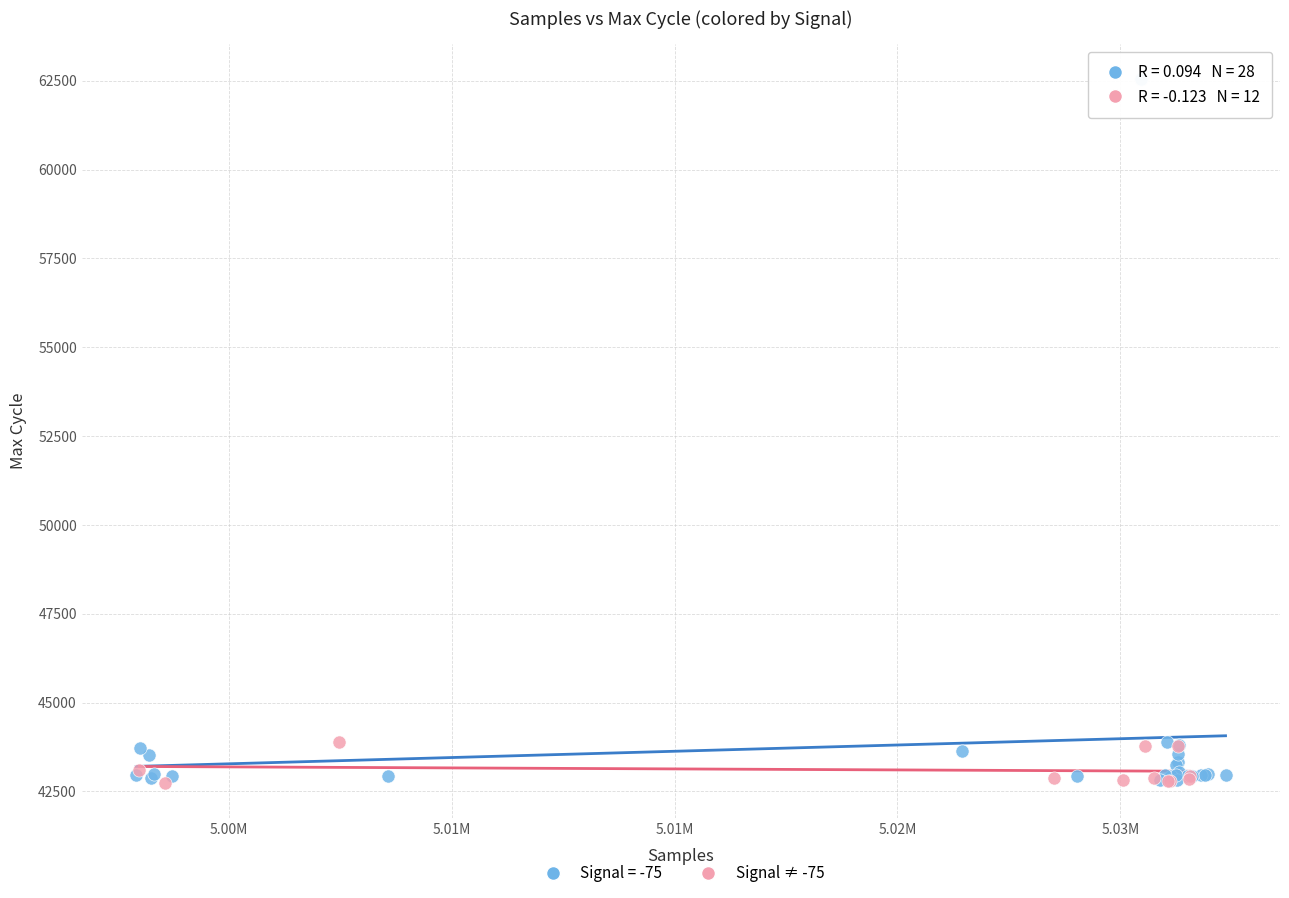

Which series has the widest spread of Y values?

Signal = -75